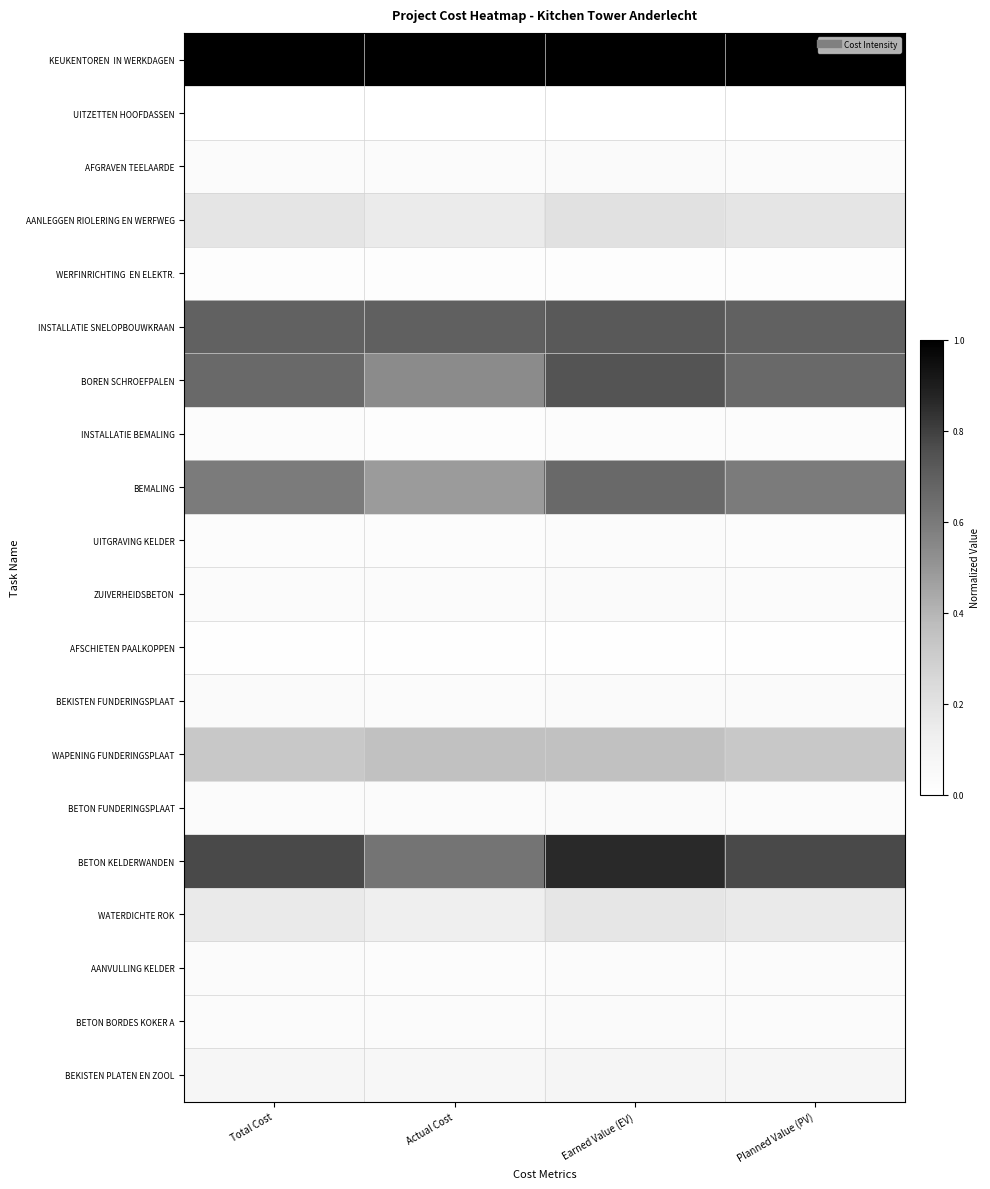

Which category has the highest value across all series?

Total Cost